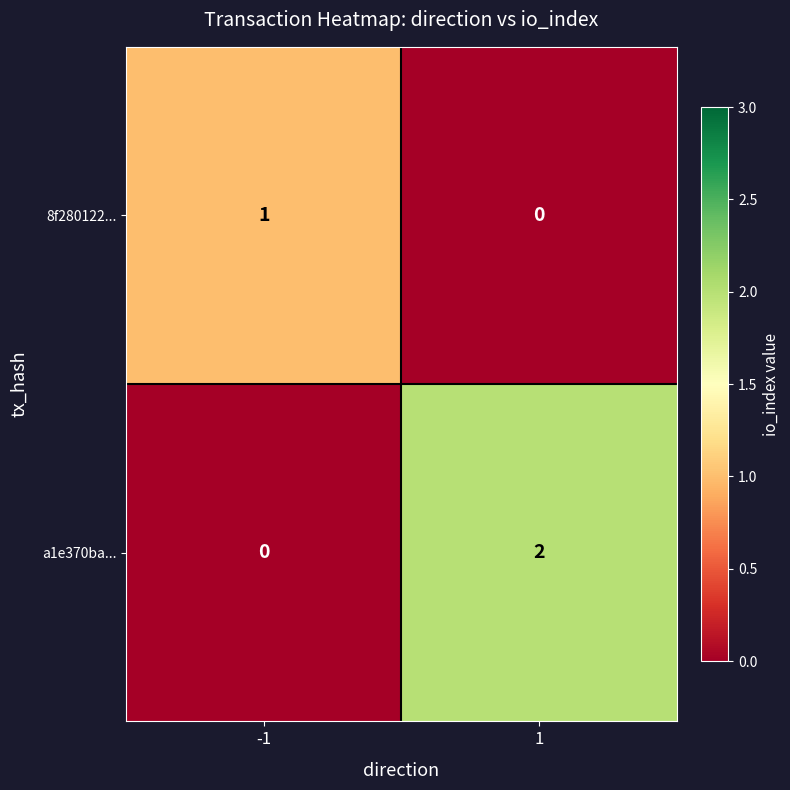

How many values in 8f280122... are above zero?

1